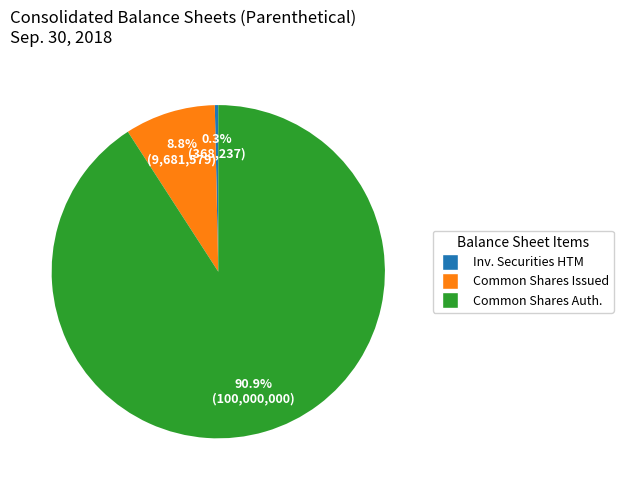

Approximately how many times larger is the value at Common Shares Issued compared to Inv. Securities HTM?

26.3